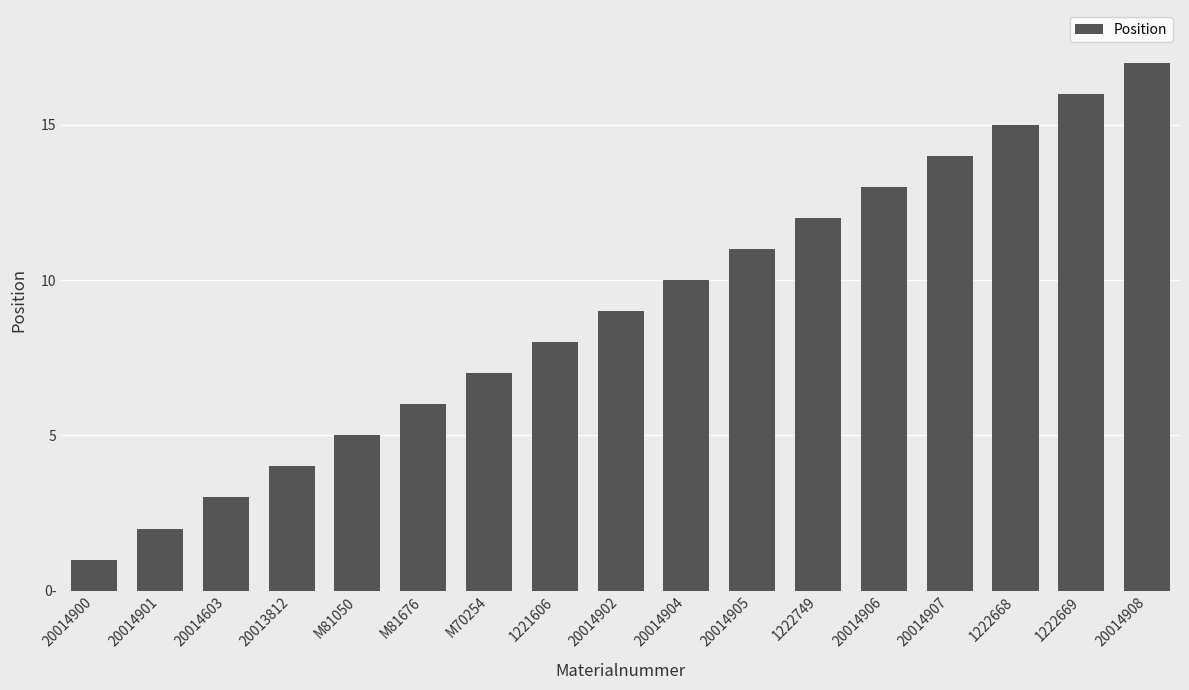

What is the value of the 6th bar from the left?

6